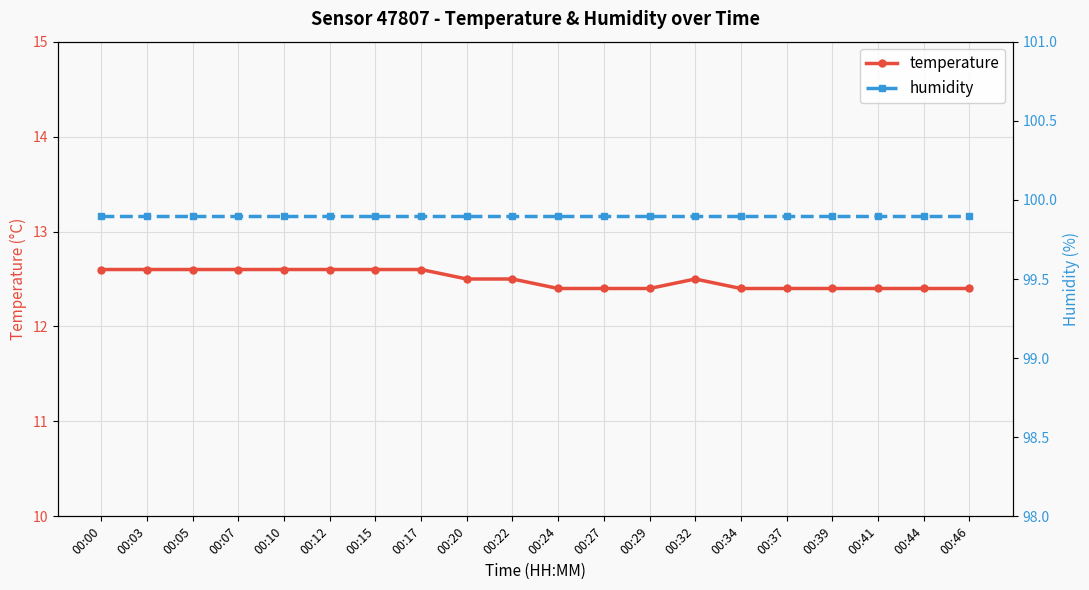

At which category does the chart reach its peak across all series?

00:00